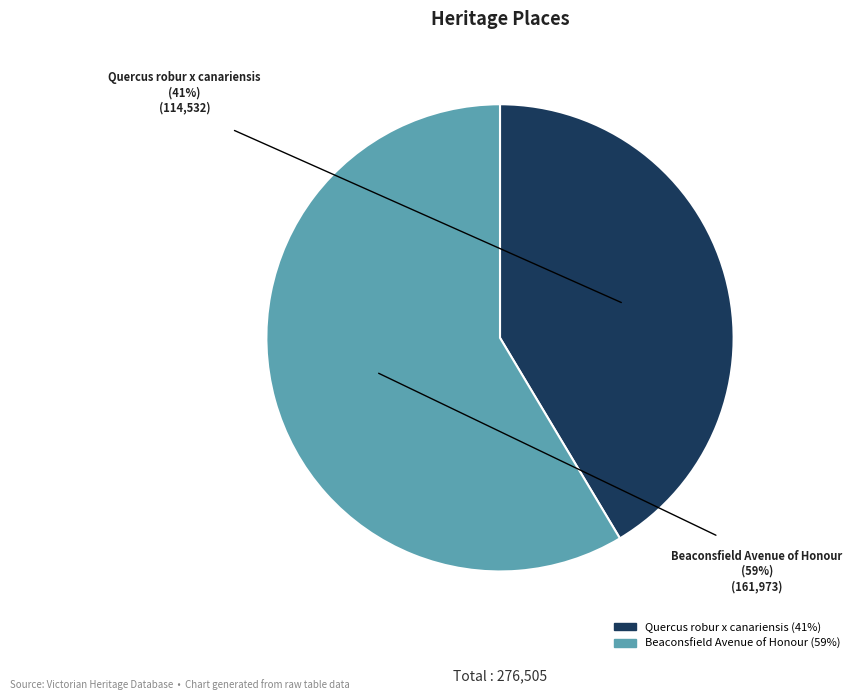

Rank the categories by value from lowest to highest.

Quercus robur x canariensis, Beaconsfield Avenue of Honour